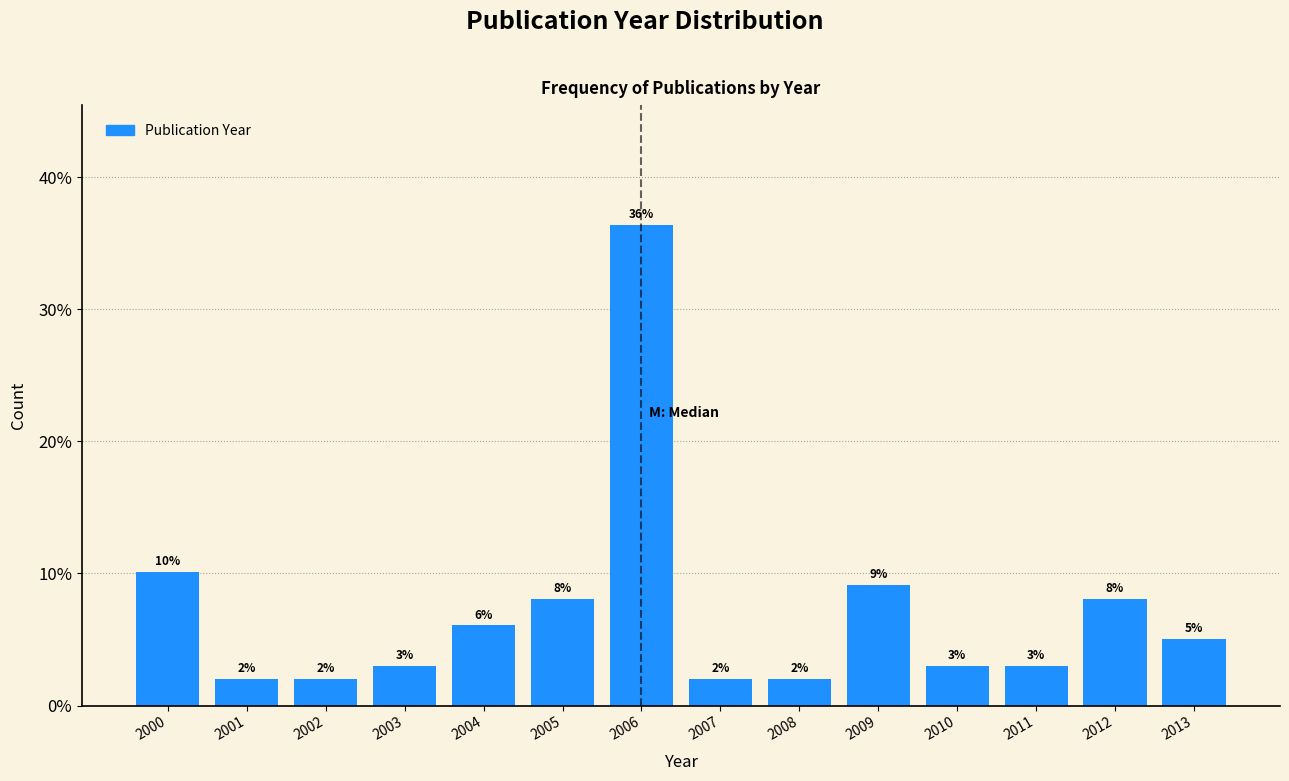

What is the average value?

7.1